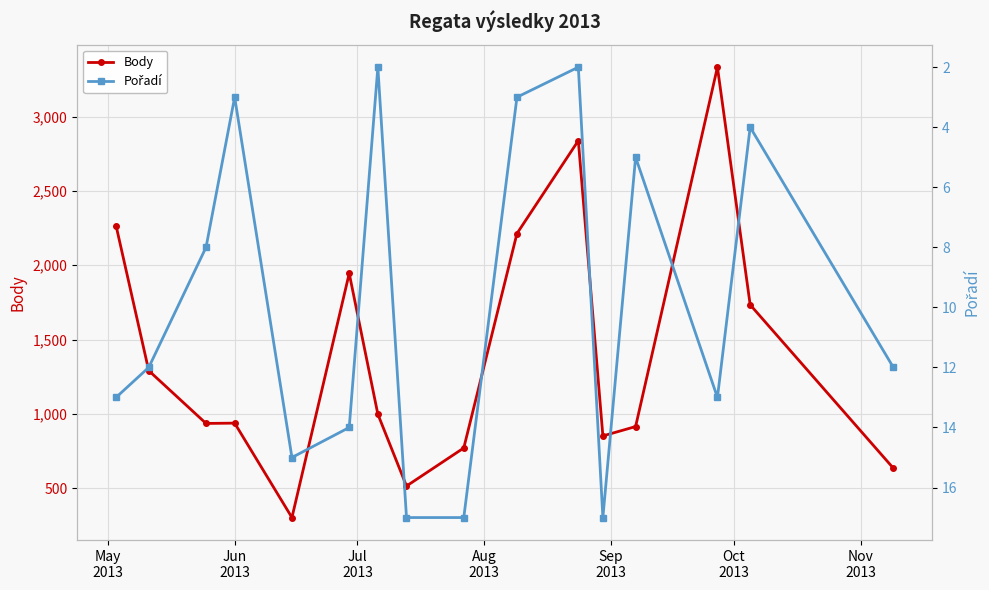

Reading left to right, extract all data points from this chart.

Body: 2267	1291	936	938	303	1945	998	515	771	2213	2838	852	915	3332	1734	635
Pořadí: 13	12	8	3	15	14	2	17	17	3	2	17	5	13	4	12